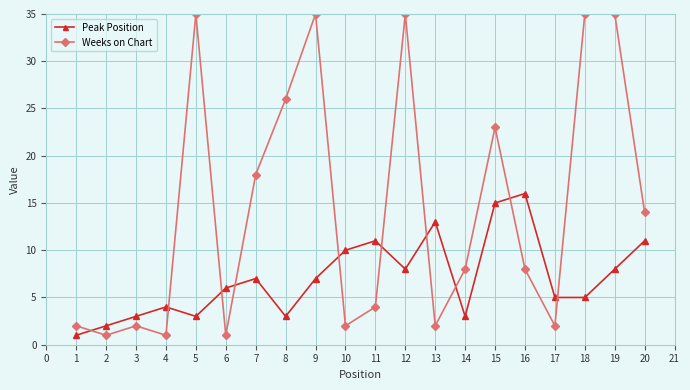

Is it true that Peak Position equals 7 at 16?

False